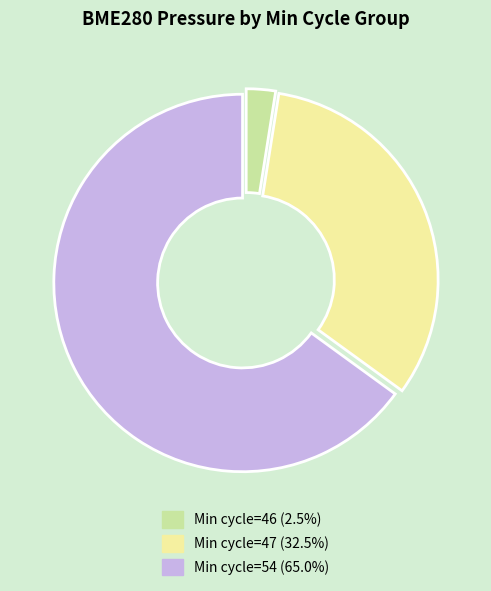

Combined, do Min cycle=47 (32.5%) and Min cycle=54 (65.0%) account for over 50%?

Yes